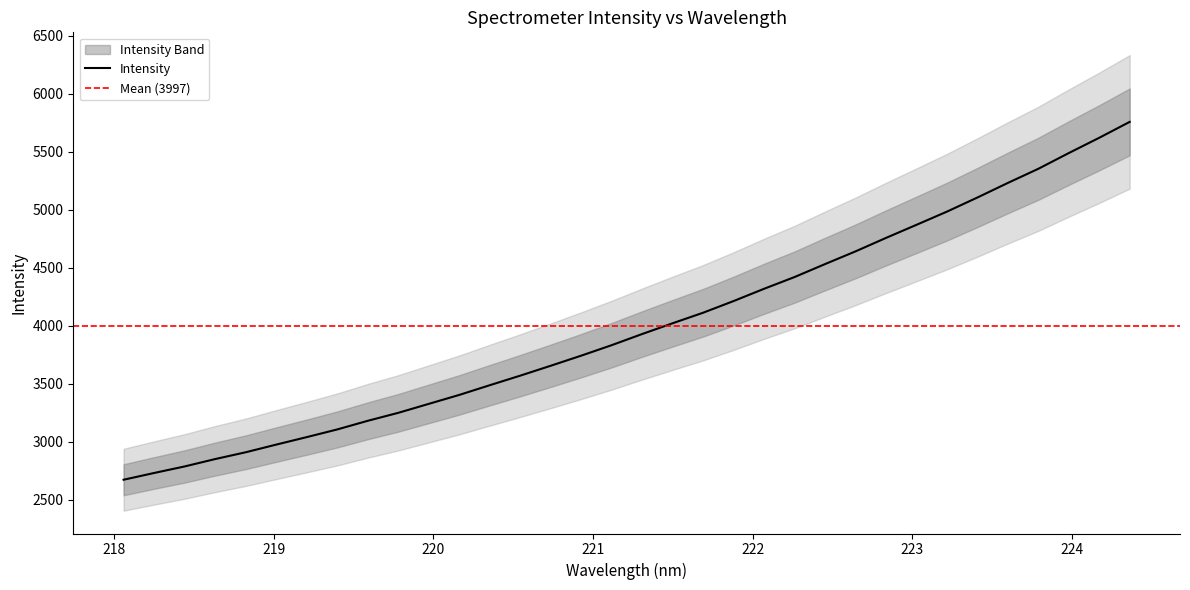

What is the lowest value of the Intensity series?

2672.2